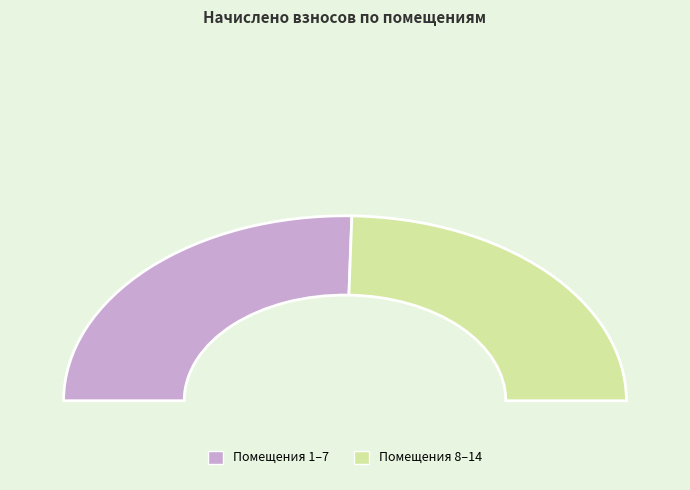

To the nearest percent, what is the difference between the largest and smallest slice percentages?

3%